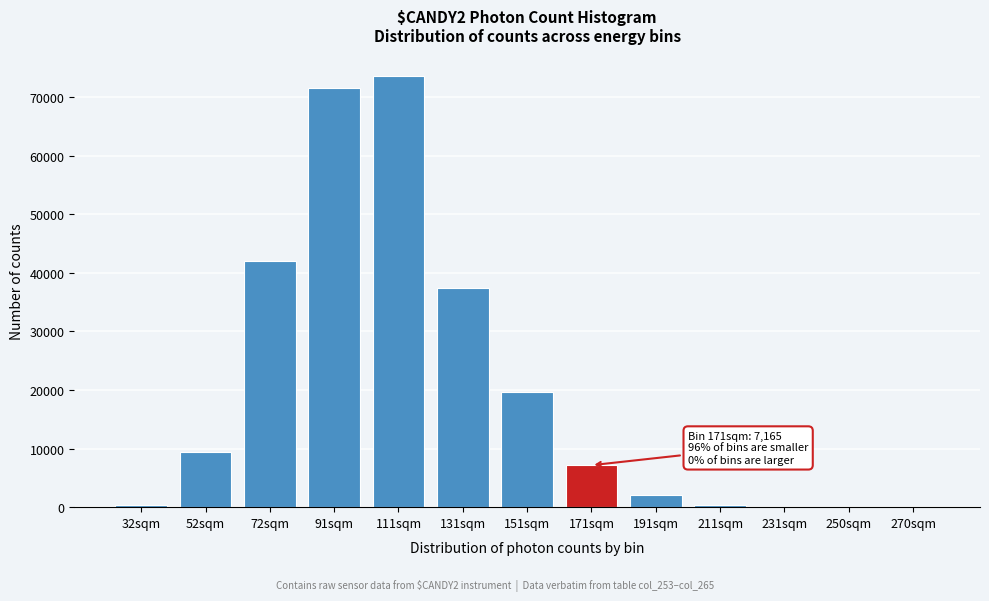

What is the ratio of the value at 52sqm to the value at 171sqm?

1.3